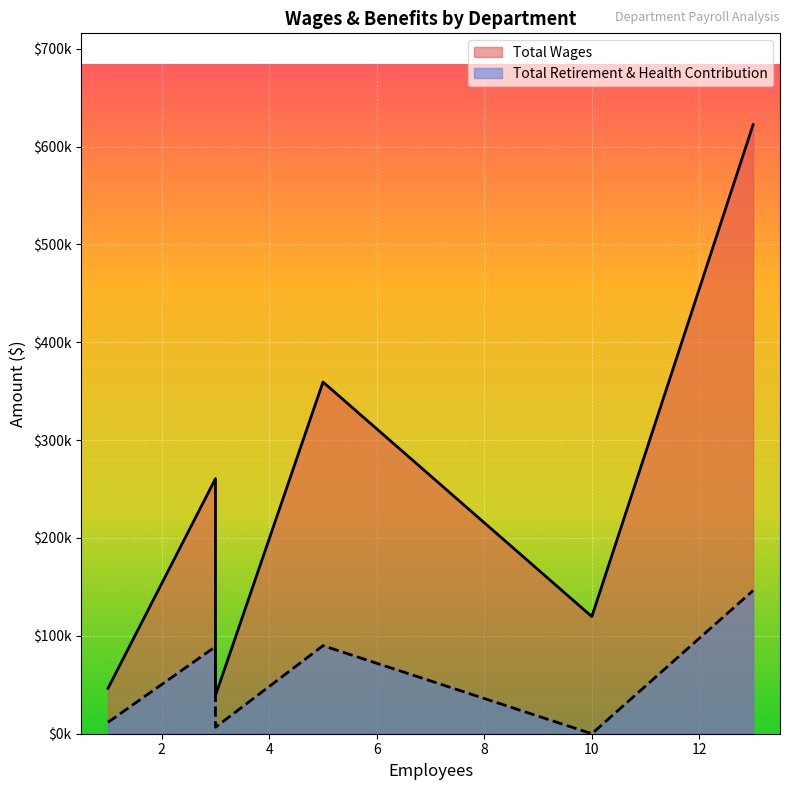

True or false: Total Wages and Total Retirement & Health Contribution cross at least once.

False